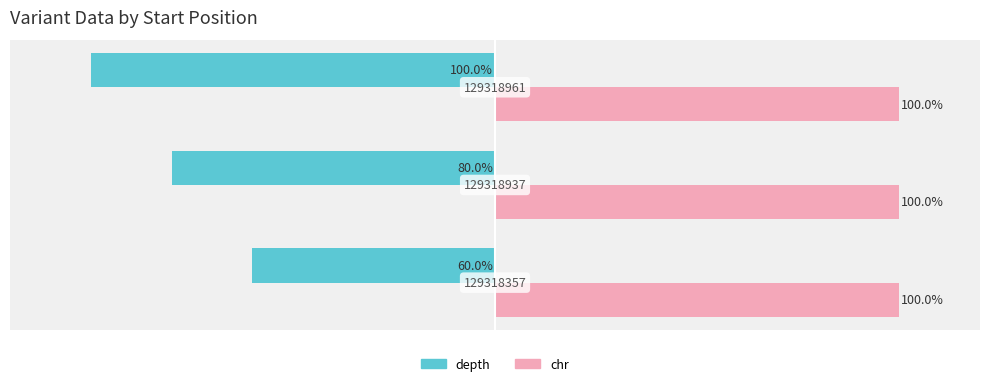

Rank the categories by chr value from highest to lowest.

0, 1, 2